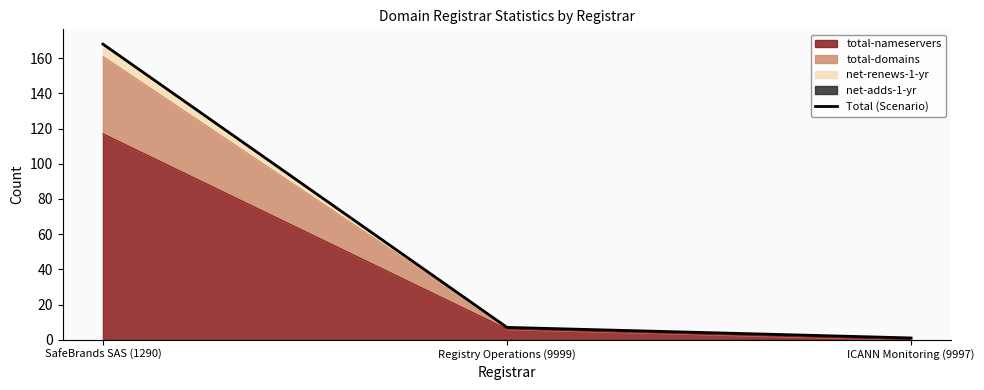

True or false: the data shows 1 at ICANN Monitoring (9997).

False